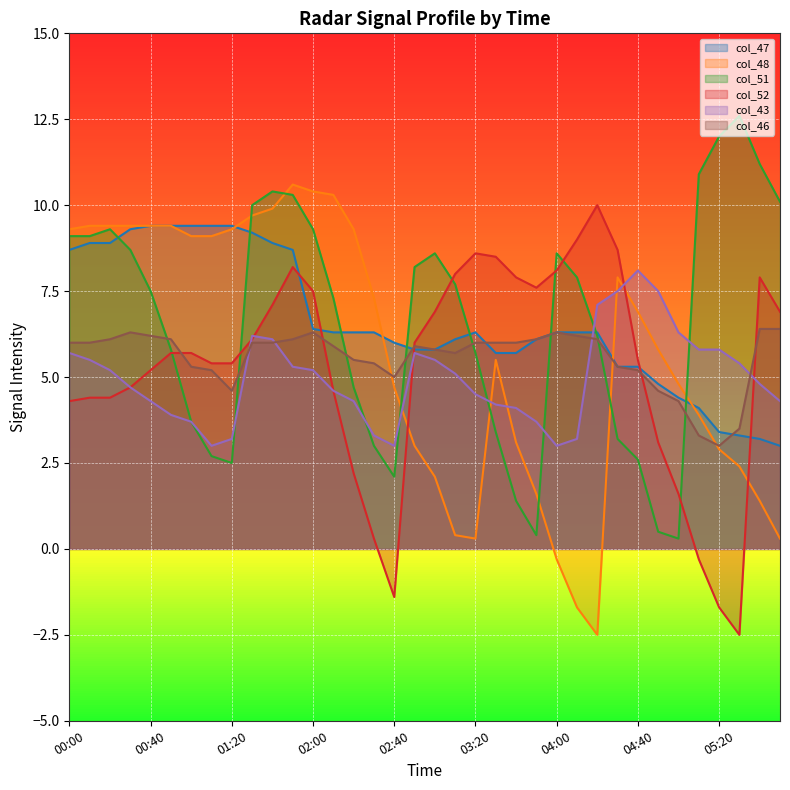

At which label does col_48 reach its minimum?

04:20